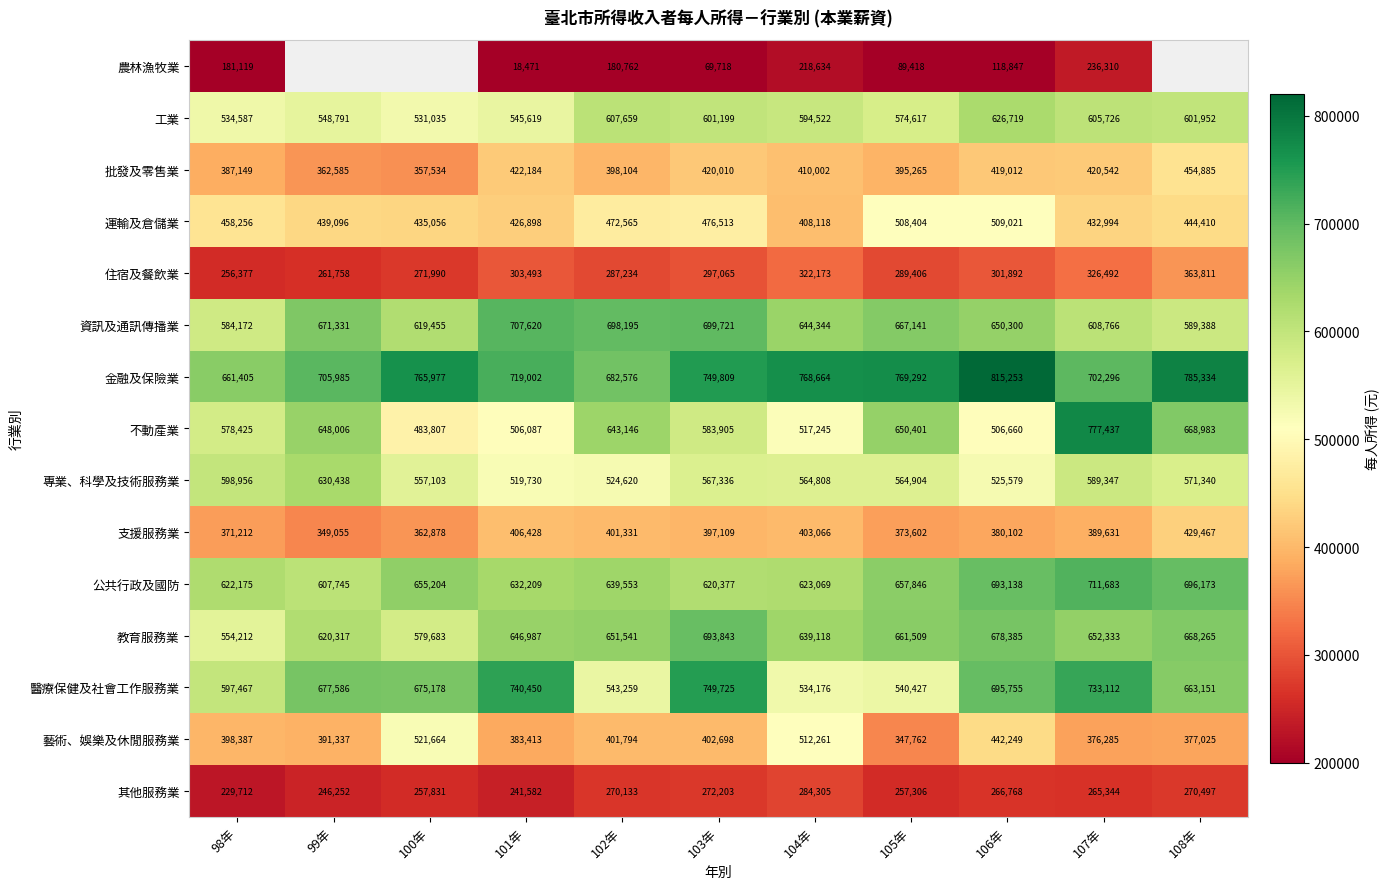

What is the difference between the 金融及保險業 values at 101年 and 108年?

66332.0